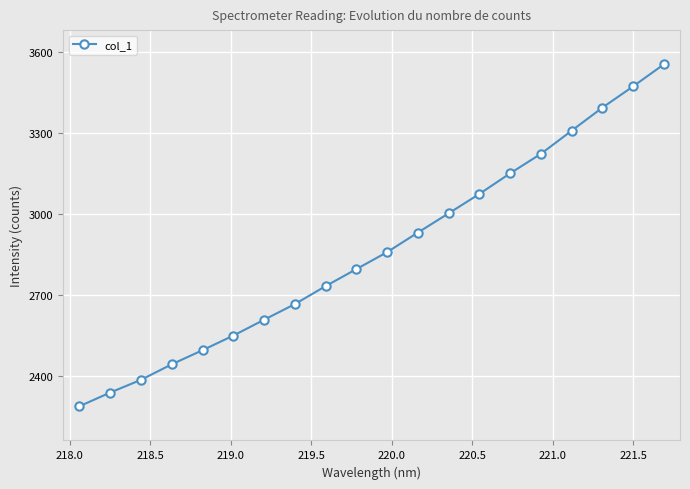

What is the greatest value displayed?

3552.8